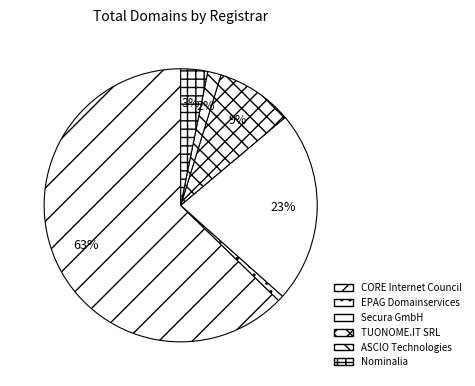

How many slices are in this pie chart?

6